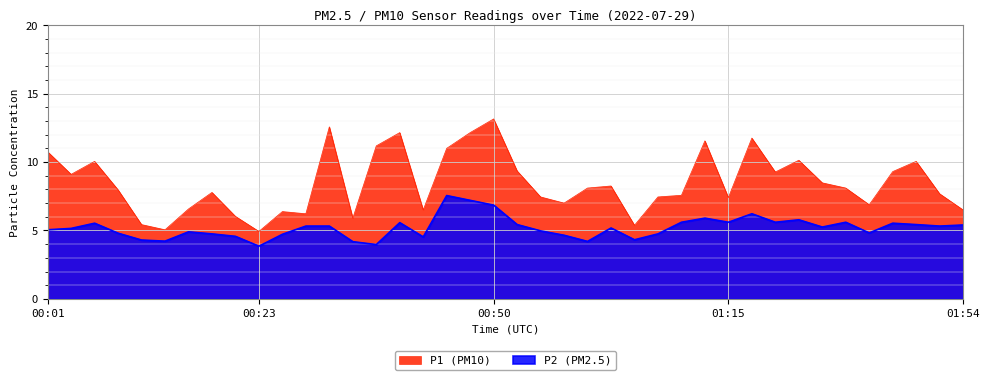

What is the maximum value shown in the chart?

13.2